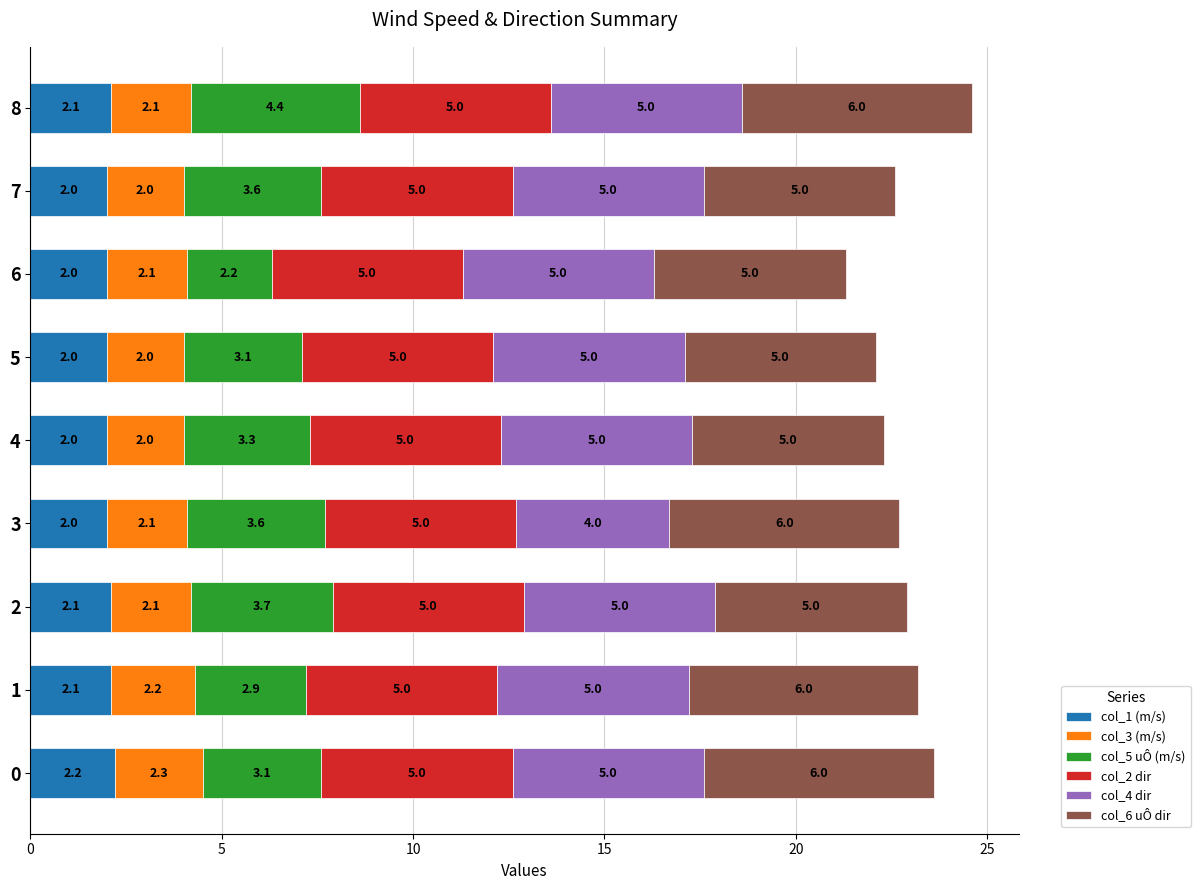

Count the number of categories in the chart.

9